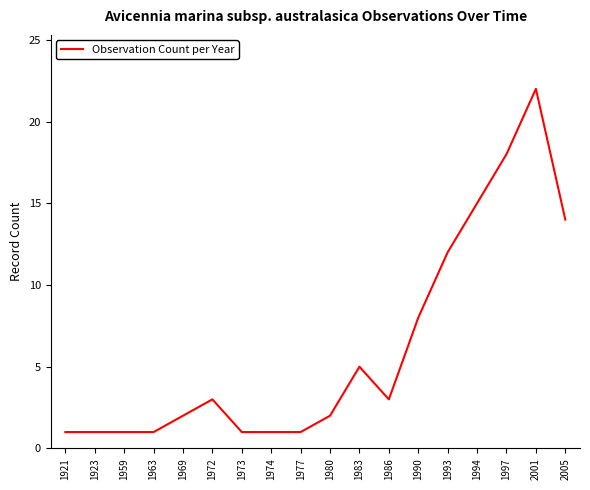

What is the sum of all values?

111